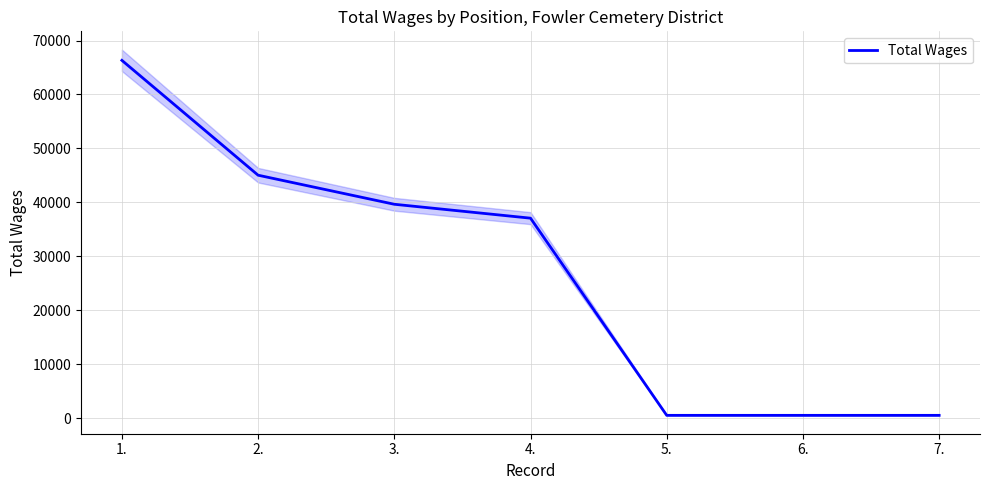

What is the maximum value shown in the chart?

66324